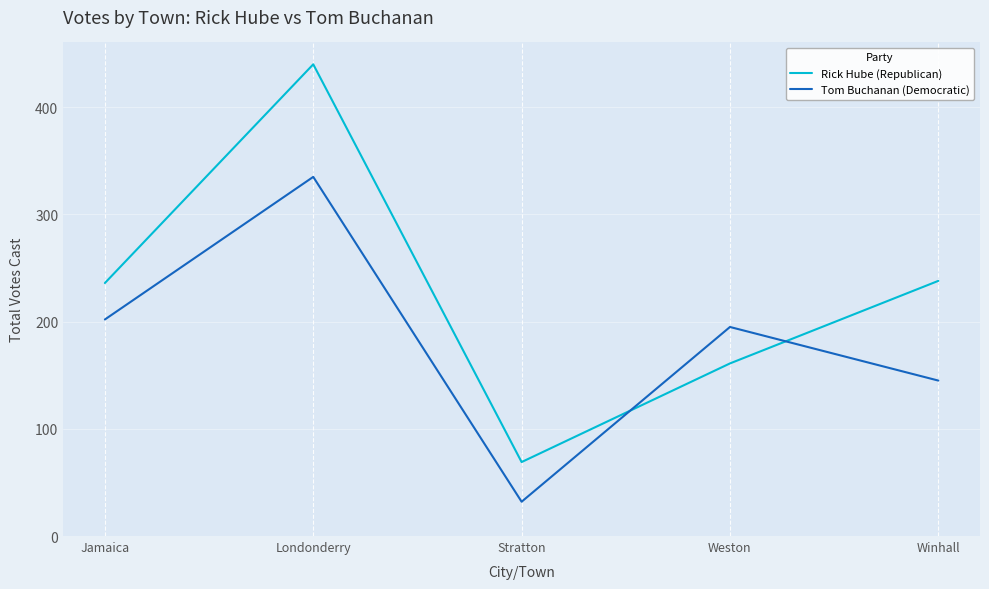

The Tom Buchanan (Democratic) series shows 195 at Weston. True or false?

True